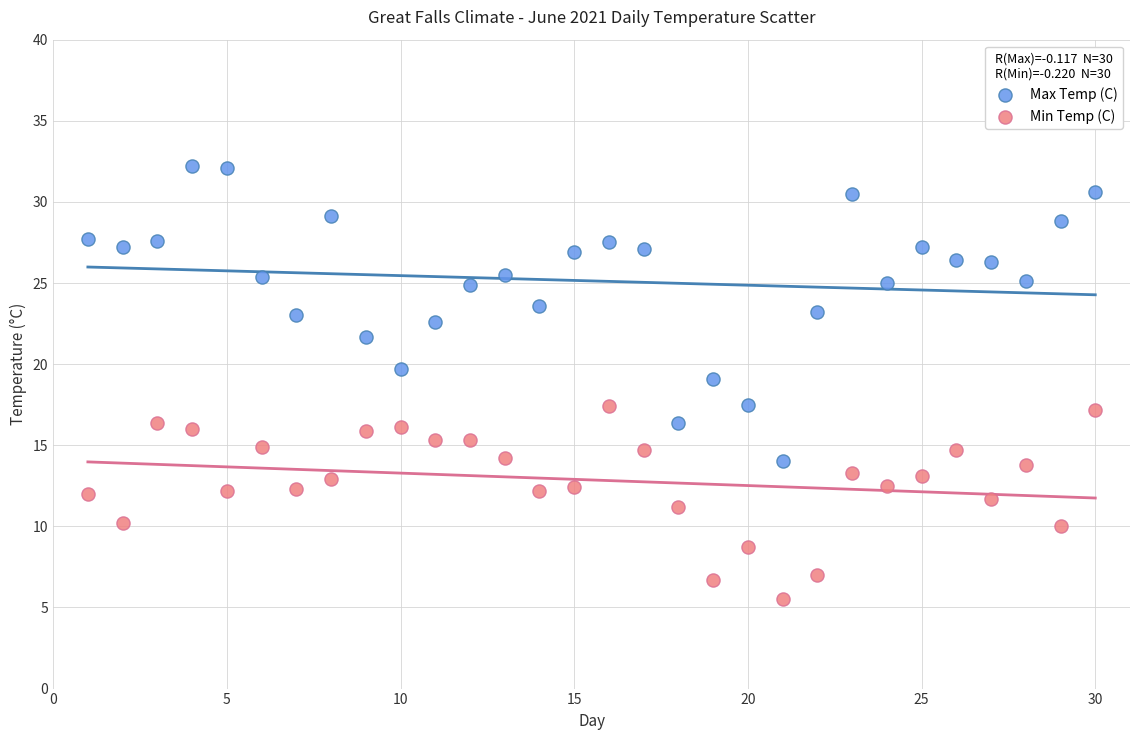

Which series reaches the minimum Y coordinate?

Min Temp (C)